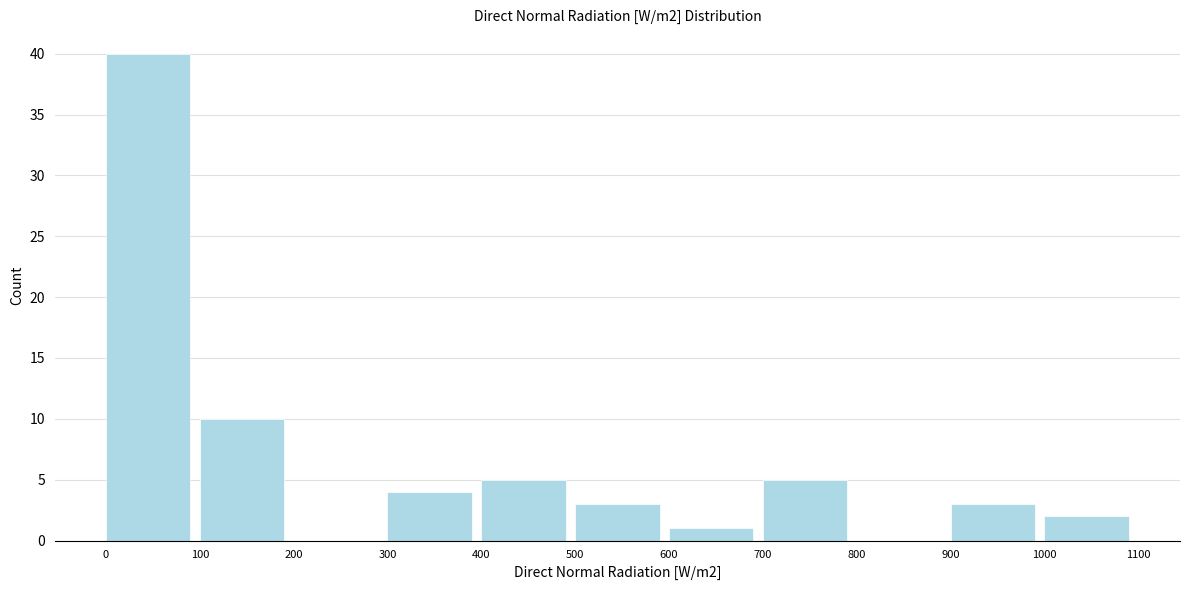

Reading left to right, list every bar in this chart as the range it spans on the x-axis followed by its height. The values are not printed on the chart, so give them approximately, as read against the axis.

0 to 100: 40
100 to 200: 10
200 to 300: 0
300 to 400: 4
400 to 500: 5
500 to 600: 3
600 to 700: 1
700 to 800: 5
800 to 900: 0
900 to 1000: 3
1000 to 1100: 2